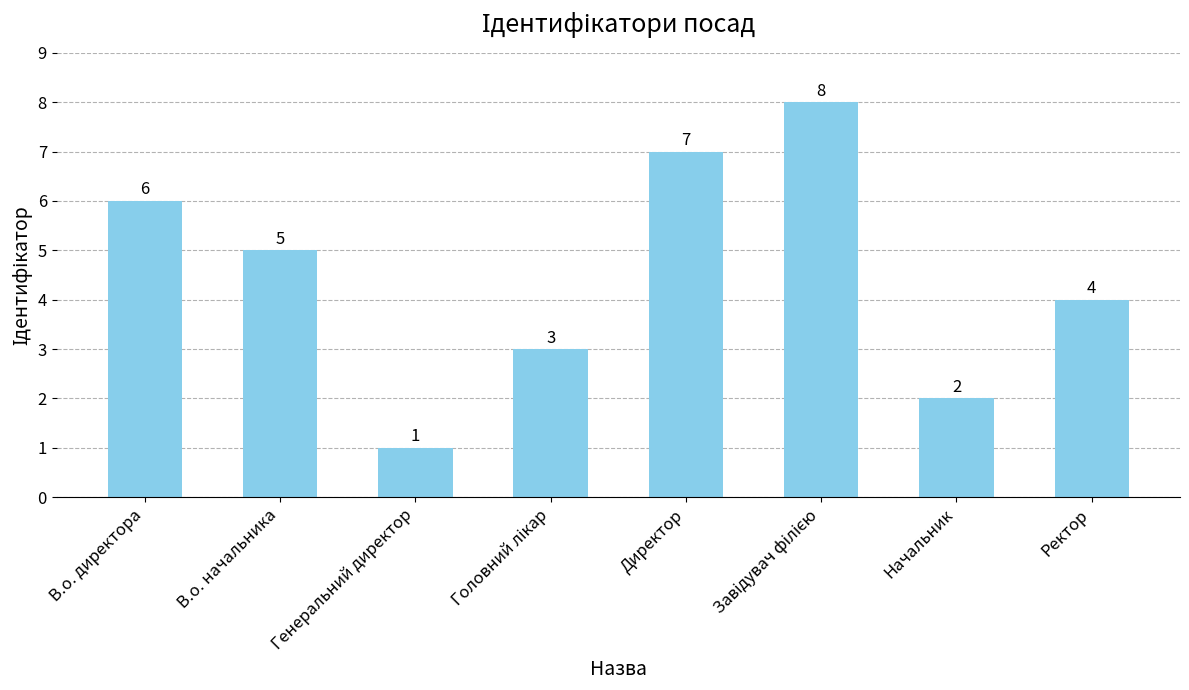

How many data points does each series have?

8